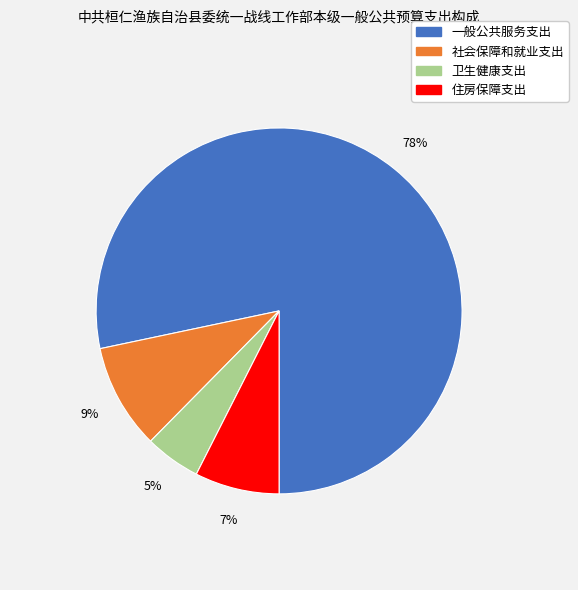

Is there a majority slice in this chart?

Yes